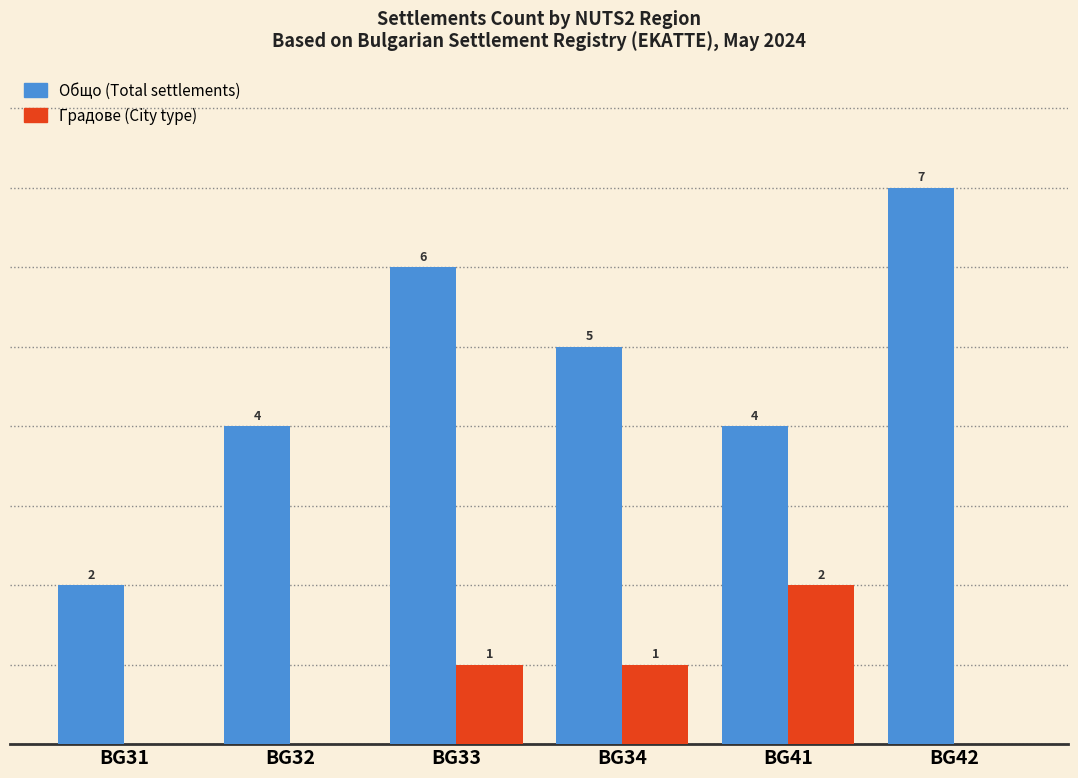

At which category does the chart reach its peak across all series?

BG42